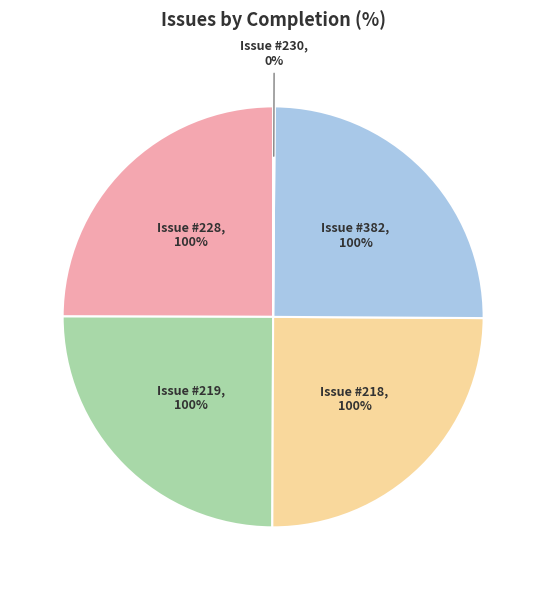

True or false: 382 accounts for 25% of the total.

True